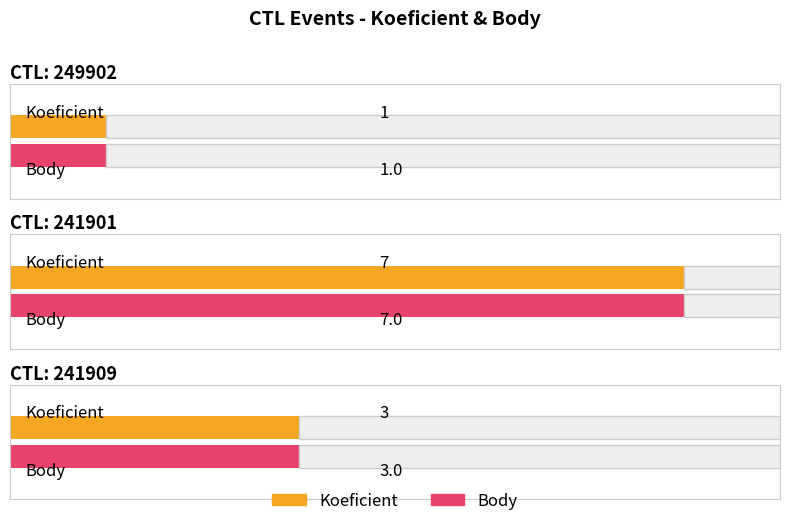

What is the maximum value for Koeficient?

7